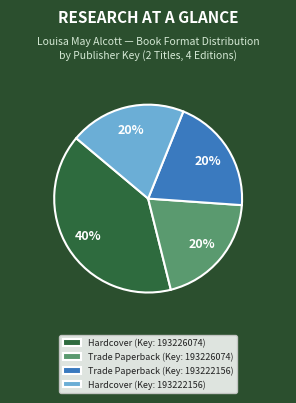

What is the ratio of the value at Hardcover (Key: 193226074) to the value at Trade Paperback (Key: 193222156)?

2.0